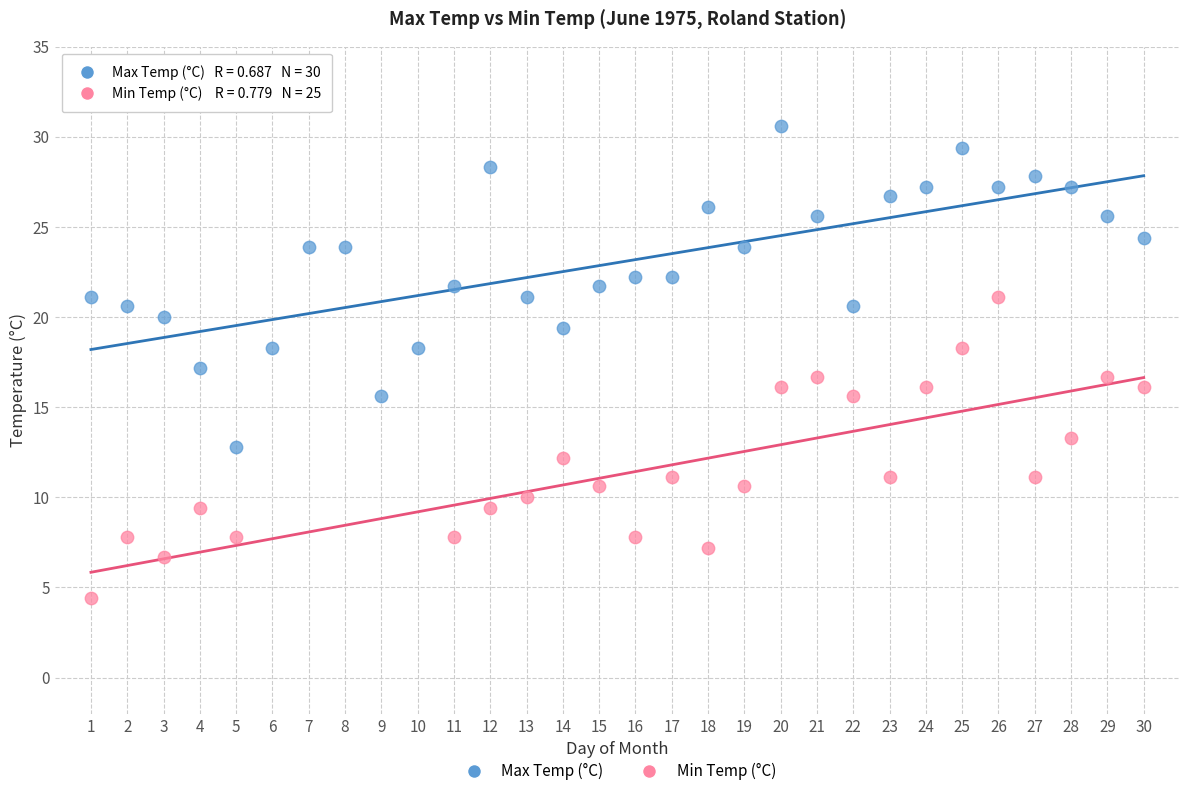

Which series reaches the maximum Y coordinate?

Max Temp (°C)